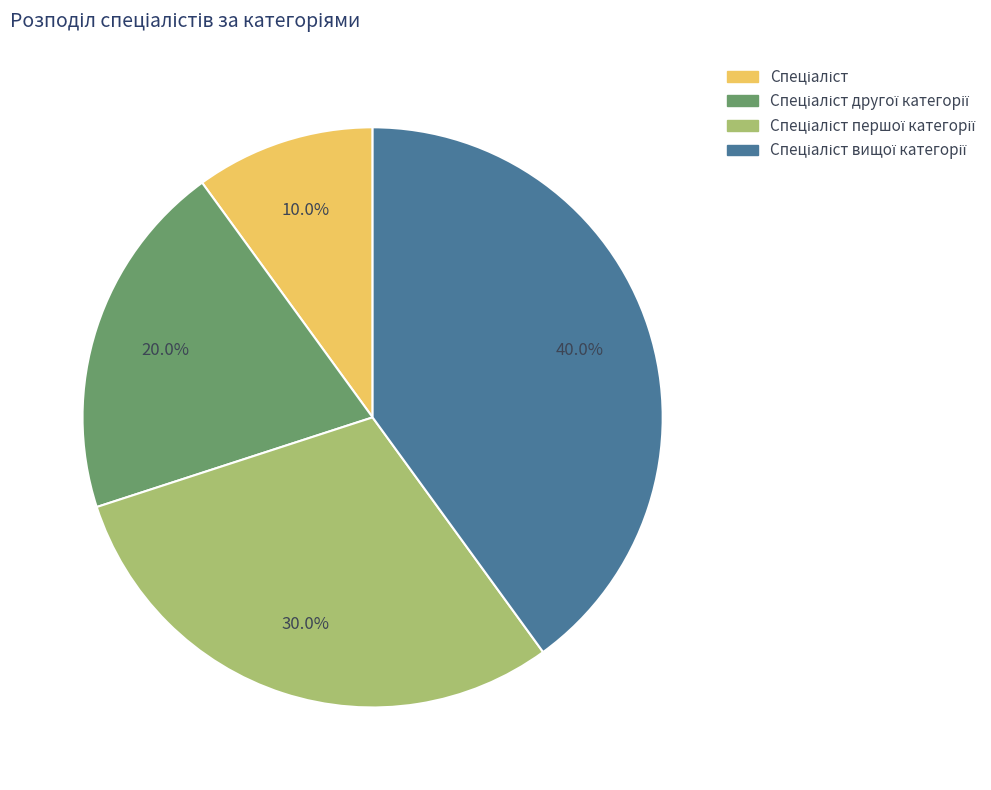

What percentage do Спеціаліст вищої категорії and Спеціаліст together represent?

50.0%